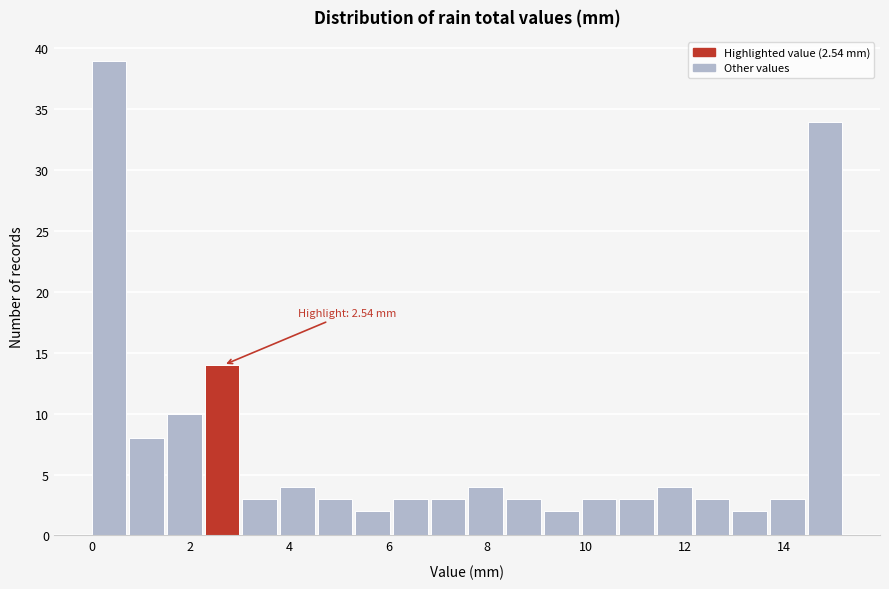

Around what value on the x-axis is the tallest bar? Give the approximate position of its centre, as read against the axis.

0.4